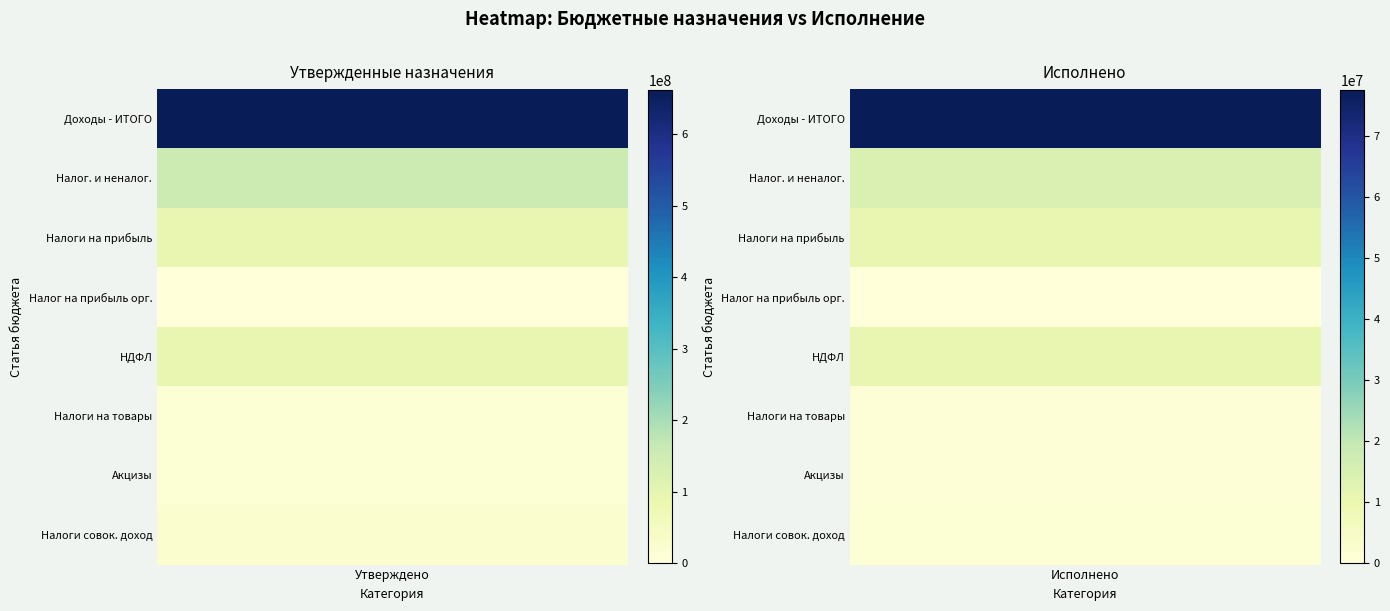

List the labels in order of Доходы бюджета - ИТОГО value, largest first.

0, 1